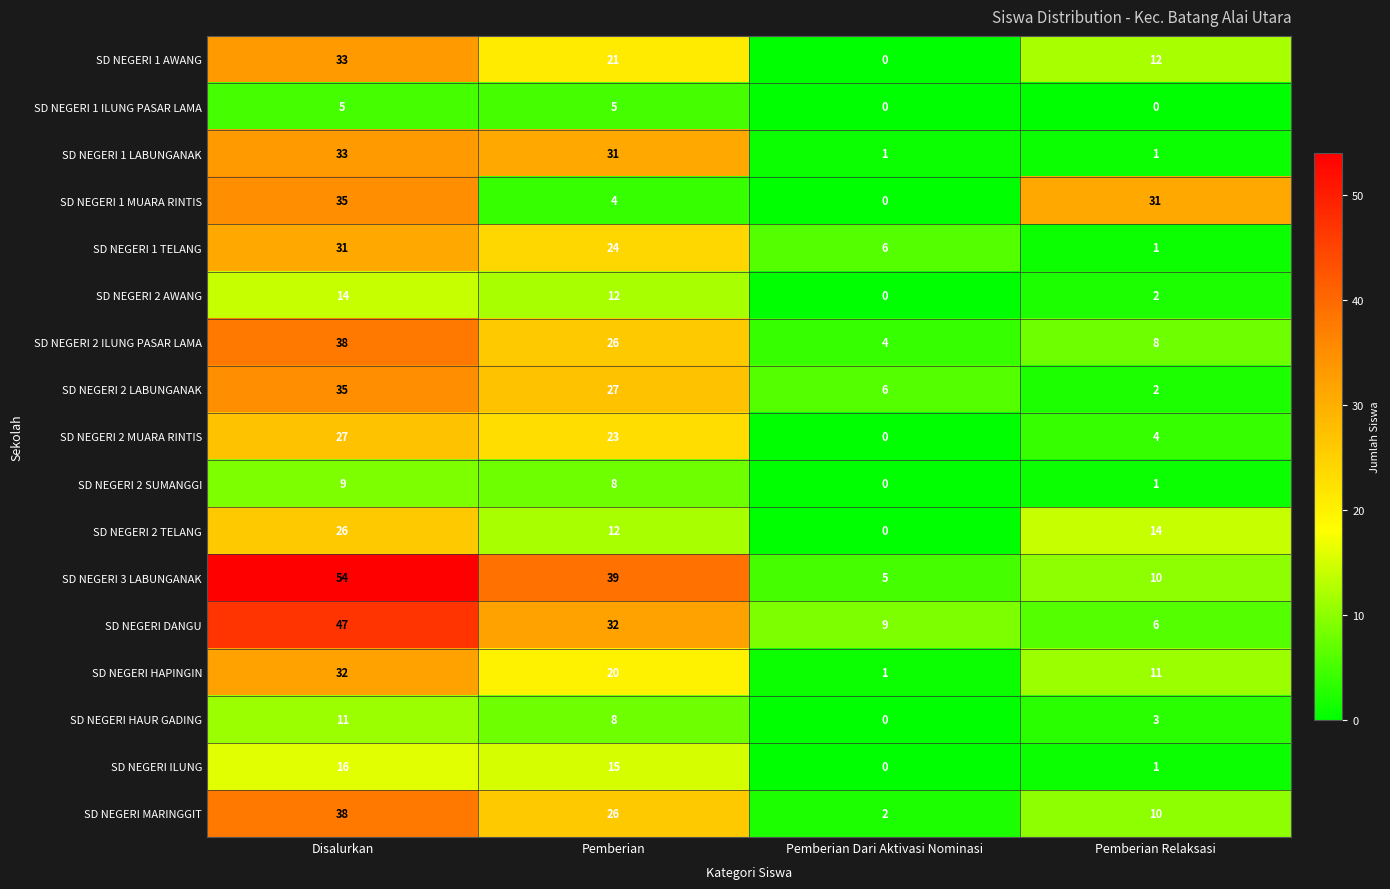

Rank the categories by SD NEGERI 2 AWANG value from lowest to highest.

Pemberian Dari Aktivasi Nominasi, Pemberian Relaksasi, Pemberian, Disalurkan